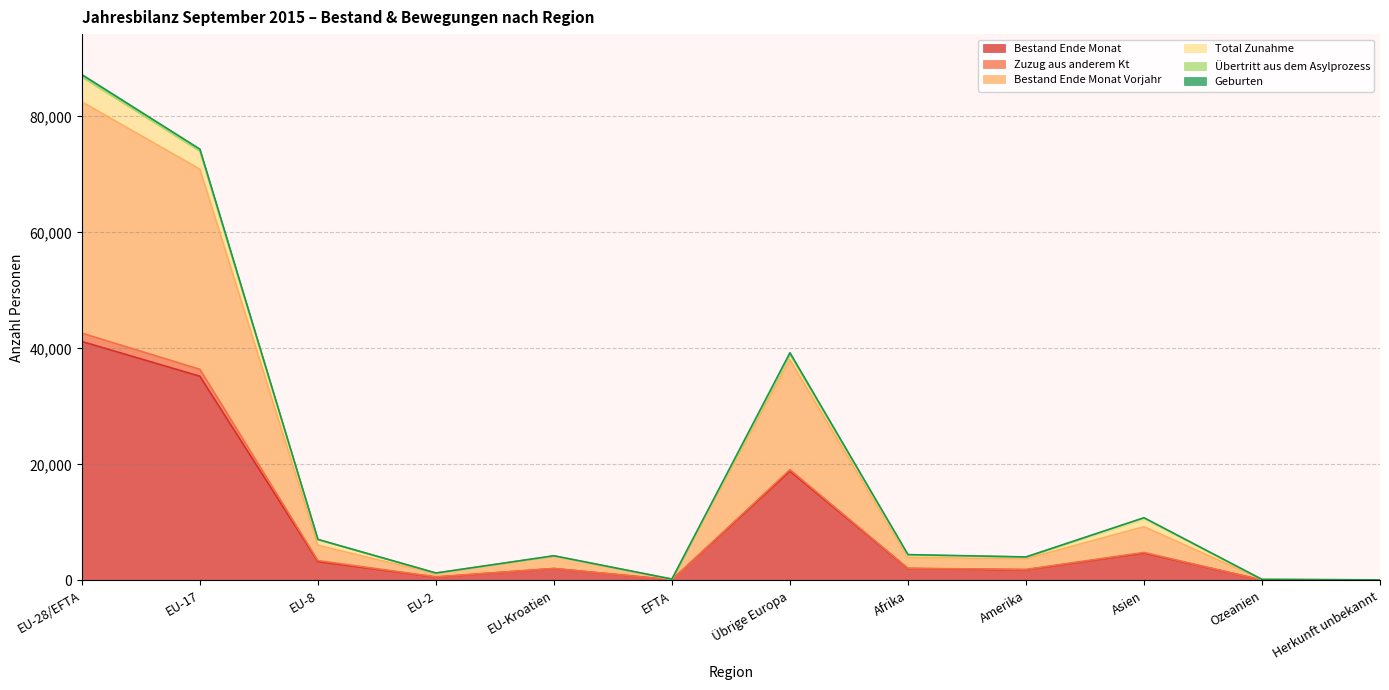

What is the greatest value displayed?

87191